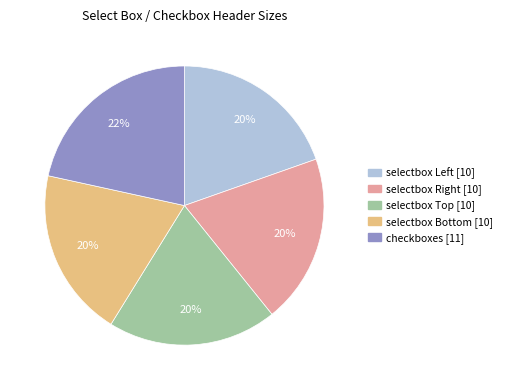

How many slices are in this pie chart?

5